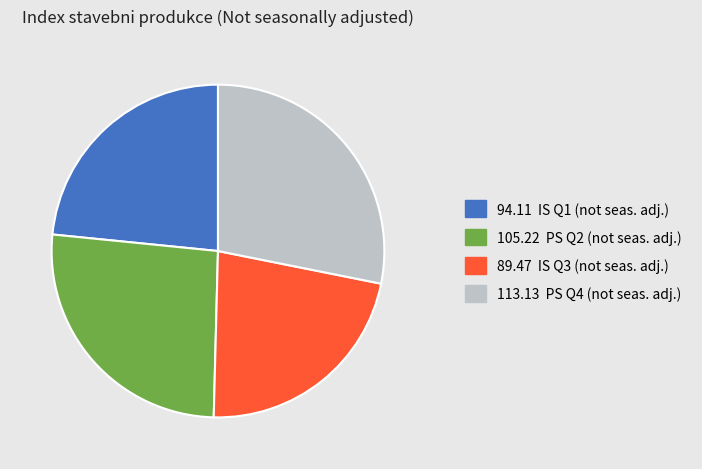

Does any single category account for the majority?

No